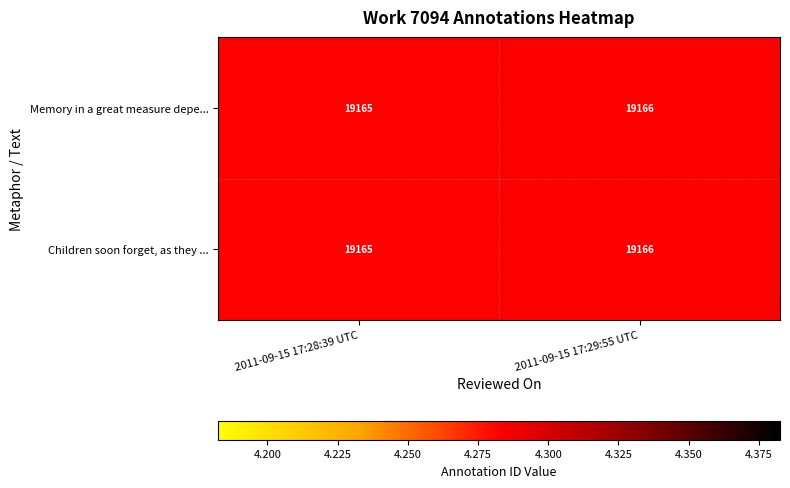

The Children soon forget, as they ... series shows 29230 at 2011-09-15 17:28:39 UTC. True or false?

False